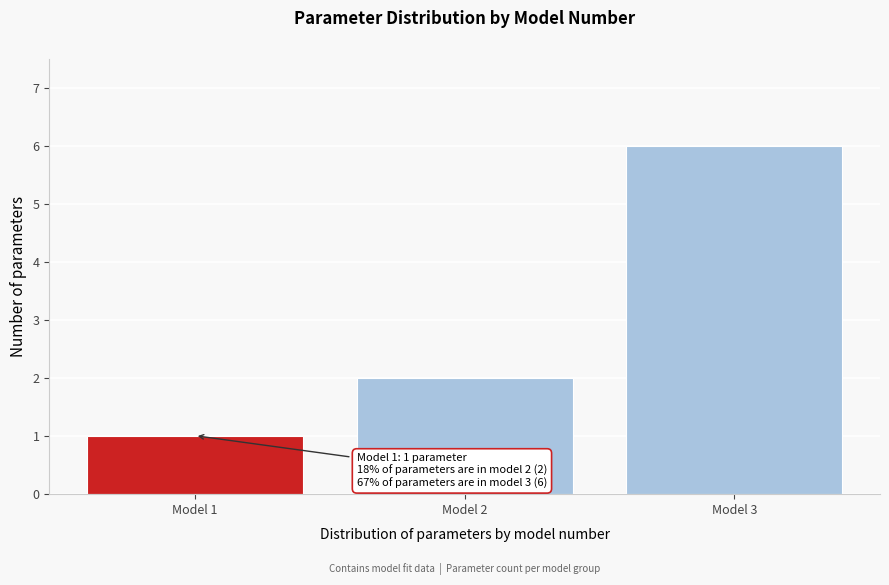

Over which range of the x-axis is the bar tallest?

2.5 to 3.5